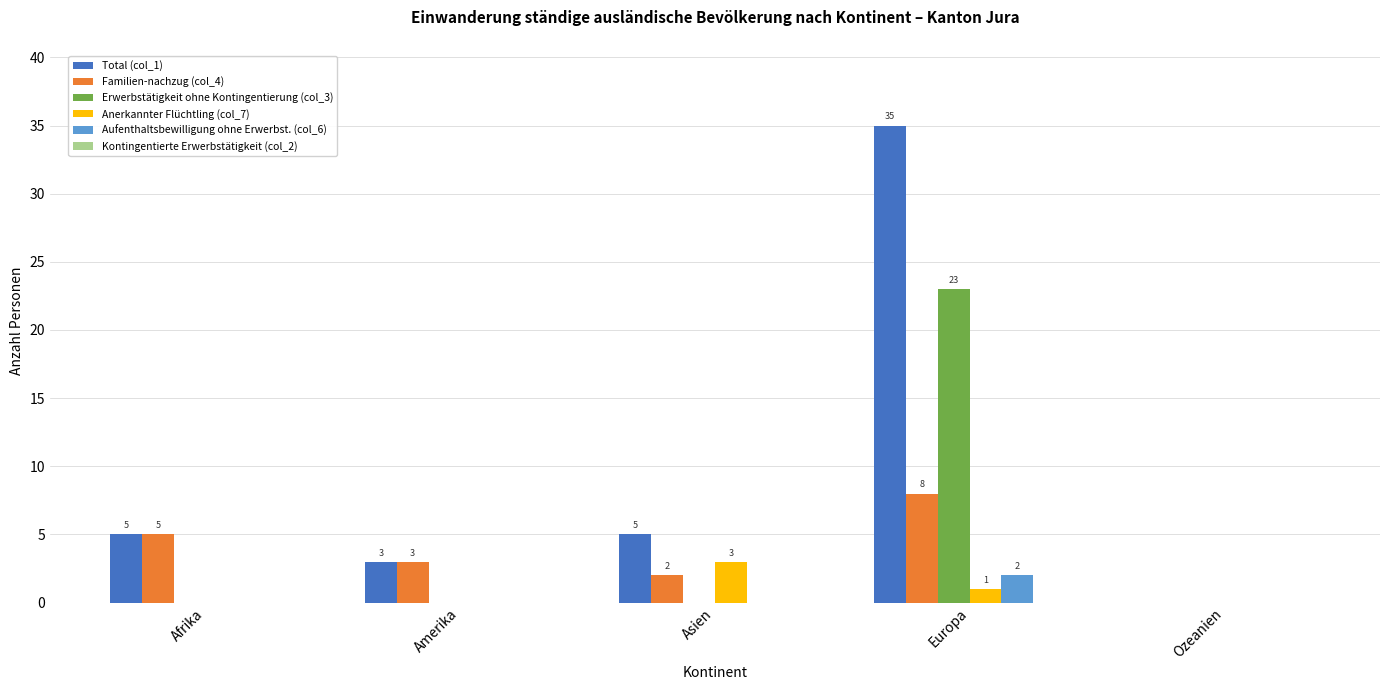

Reading left to right, what are all the values shown in this chart?

Total (col_1): Afrika=5	Amerika=3	Asien=5	Europa=35	Ozeanien=0
Familien-nachzug (col_4): Afrika=5	Amerika=3	Asien=2	Europa=8	Ozeanien=0
Erwerbstätigkeit ohne Kontingentierung (col_3): Afrika=0	Amerika=0	Asien=0	Europa=23	Ozeanien=0
Anerkannter Flüchtling (col_7): Afrika=0	Amerika=0	Asien=3	Europa=1	Ozeanien=0
Aufenthaltsbewilligung ohne Erwerbst. (col_6): Afrika=0	Amerika=0	Asien=0	Europa=2	Ozeanien=0